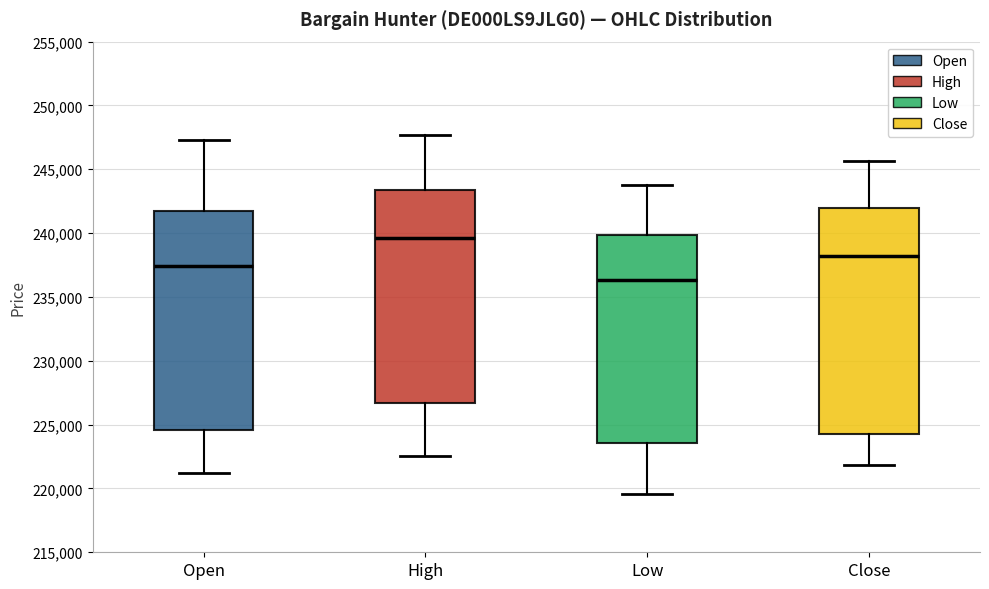

Which box has the lowest median line?

Low